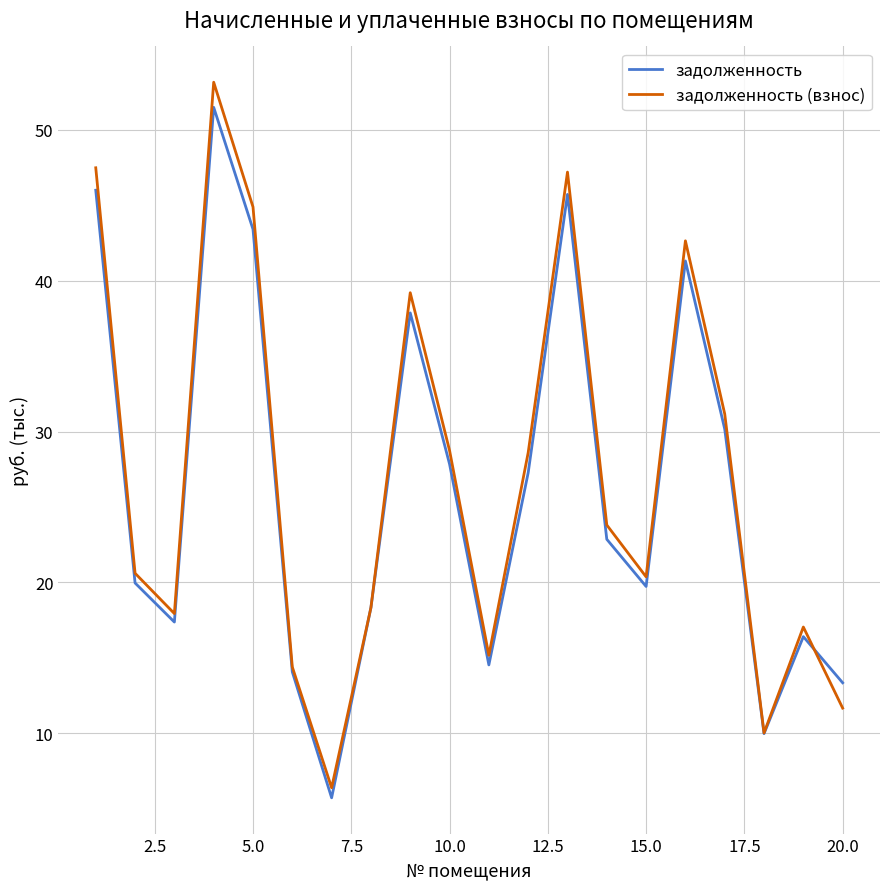

Which series has the largest range (max minus min)?

задолженность (взнос)